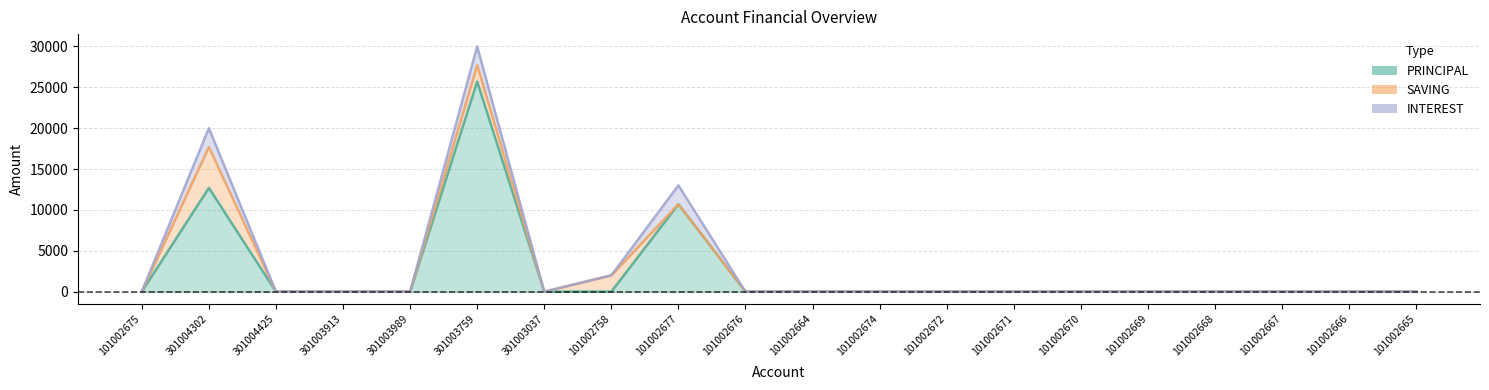

What position from the left is 101002675?

1